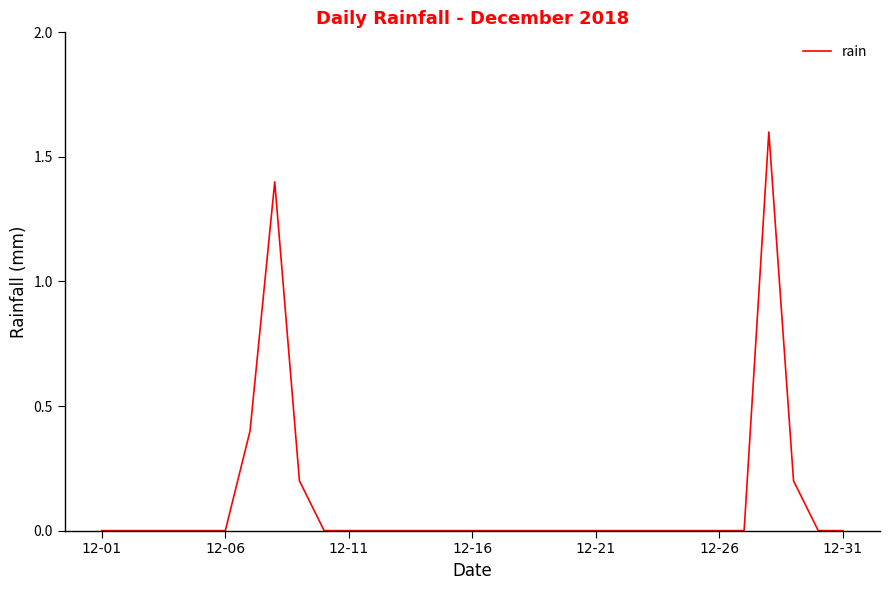

What is the greatest value displayed?

1.6